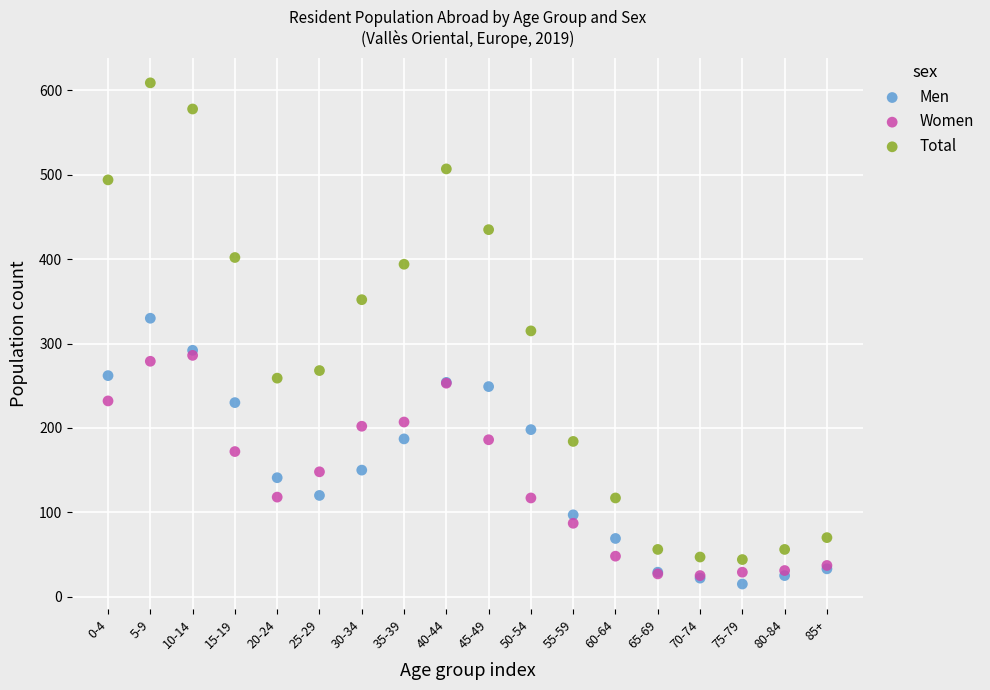

Which series contains the lowest Y value?

Men